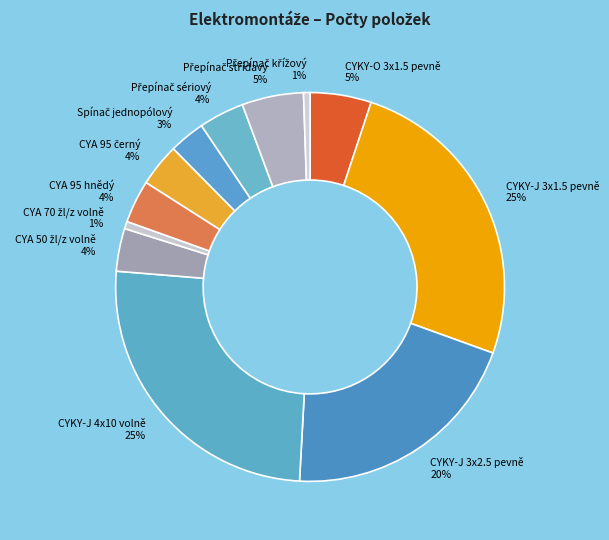

What percentage is the CYKY-J 4x10 volně slice, to the nearest percent?

25%